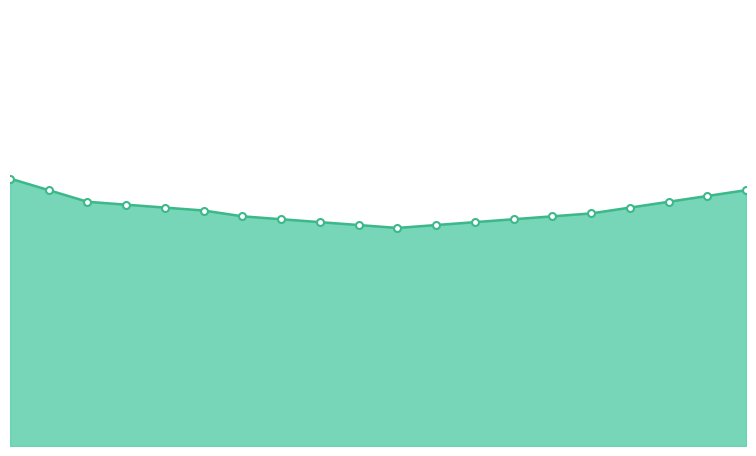

What is the value of the 15th point from the left?

97.9